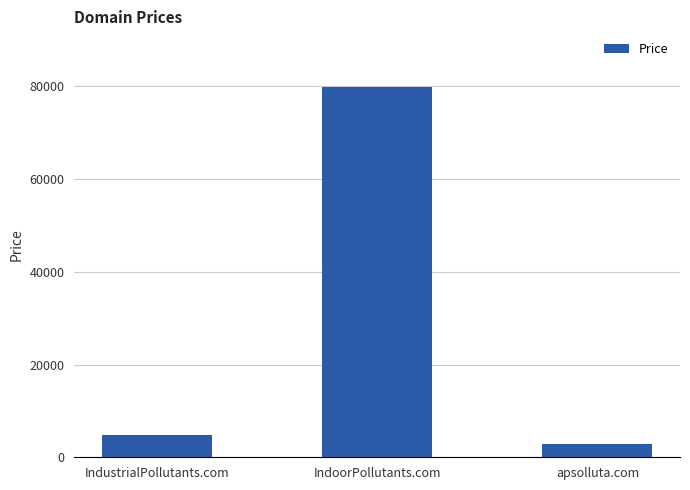

What is the change in value from IndoorPollutants.com to apsolluta.com?

-77000